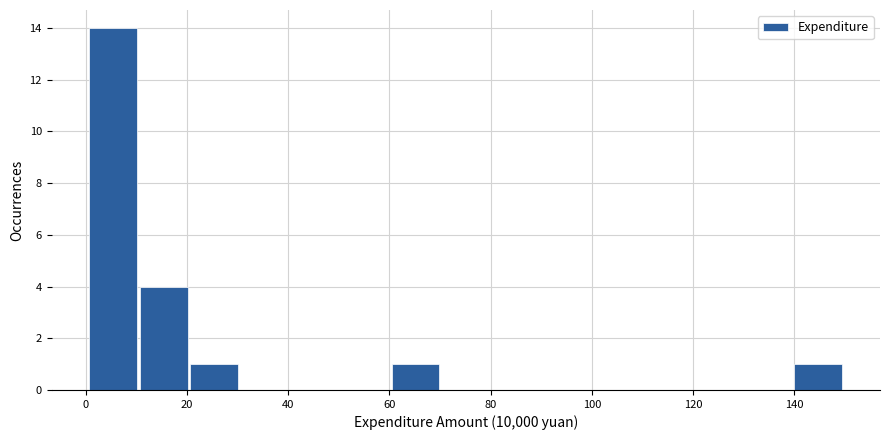

Over which range of the x-axis is the bar tallest?

0 to 10